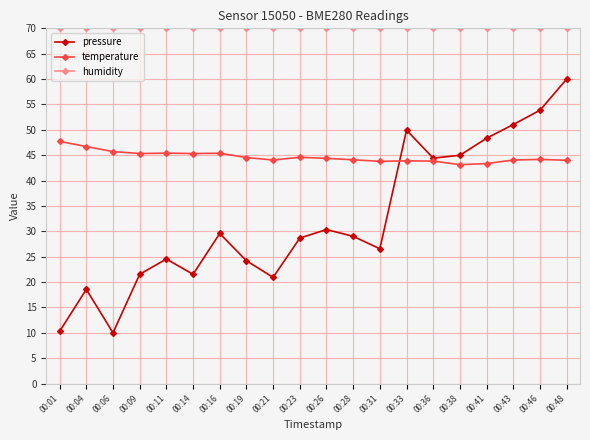

True or false: temperature has a value of 45.4 at 00:11.

True